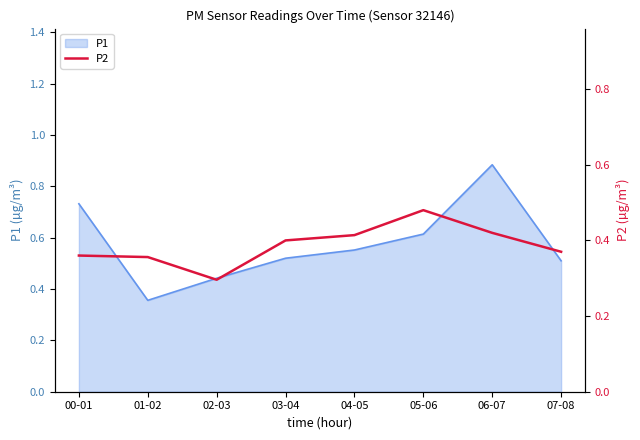

The chart shows a value of 0.7 at 07-08. True or false?

False